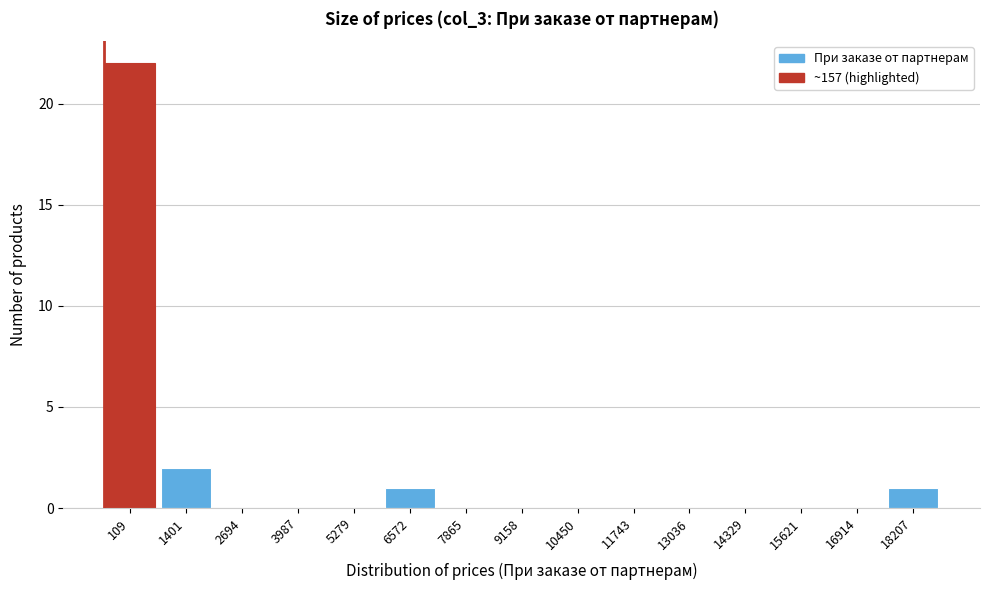

Reading left to right, transcribe all the data shown in this chart.

109=22	1401=2	2694=0	3987=0	5279=0	6572=1	7865=0	9158=0	10450=0	11743=0	13036=0	14329=0	15621=0	16914=0	18207=1